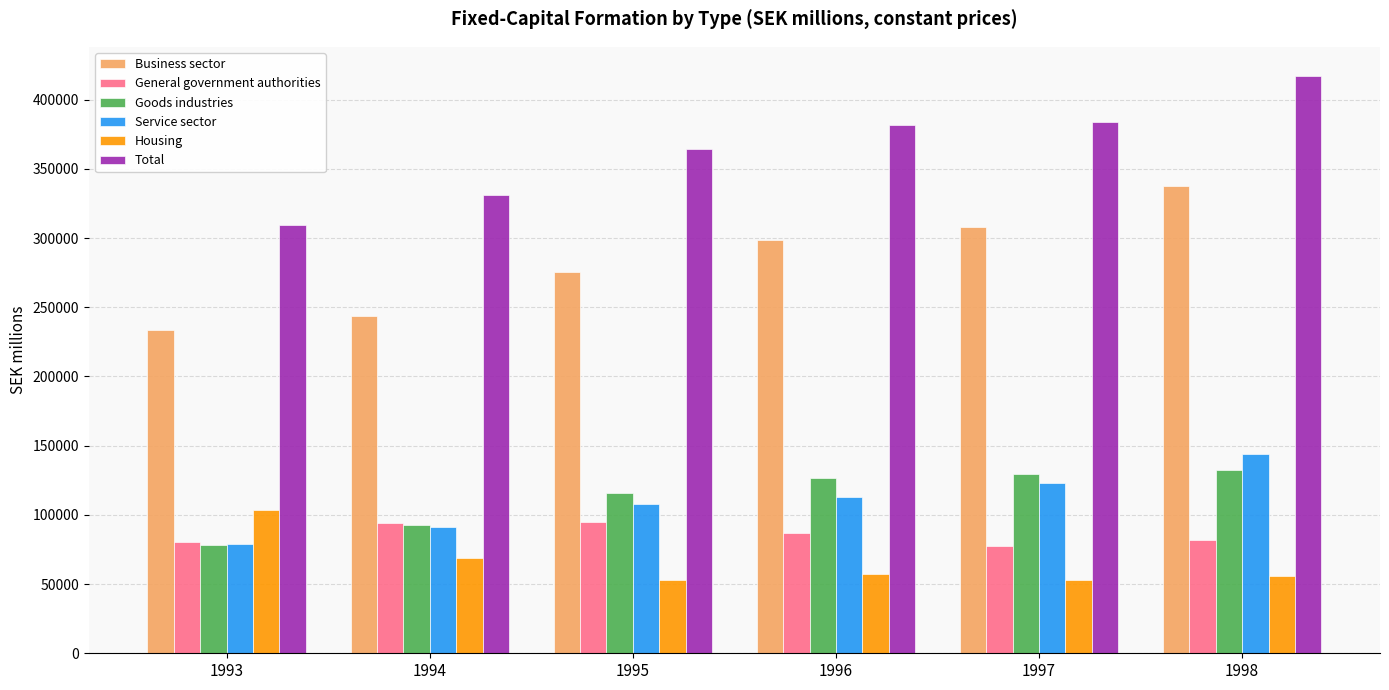

What is the difference between the maximum and minimum values in the Business sector series?

103547